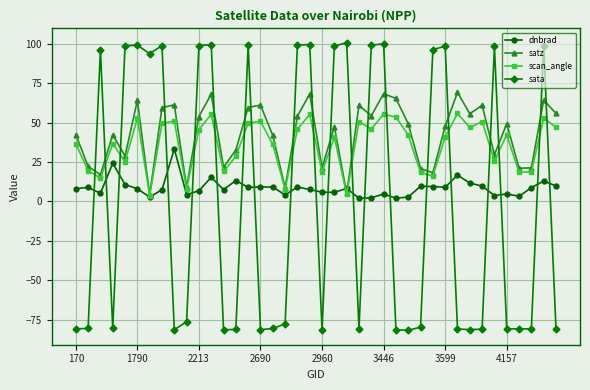

Which series has the widest spread of values?

sata